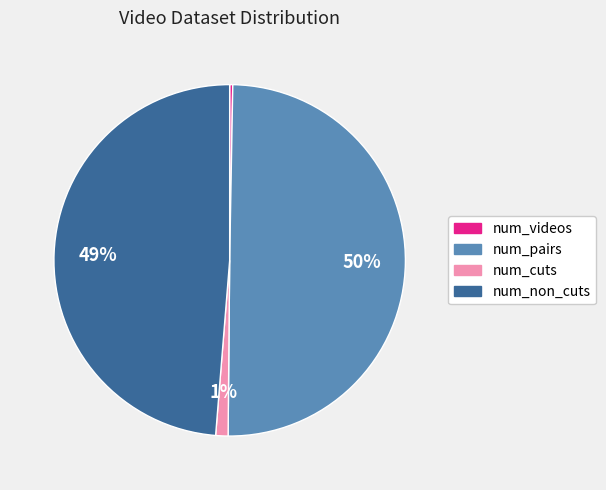

Does num_cuts represent more than half of the total?

No